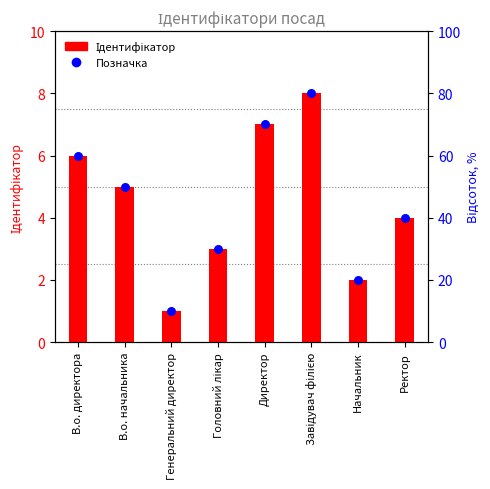

Which series contains the lowest Y value?

Ідентифікатор